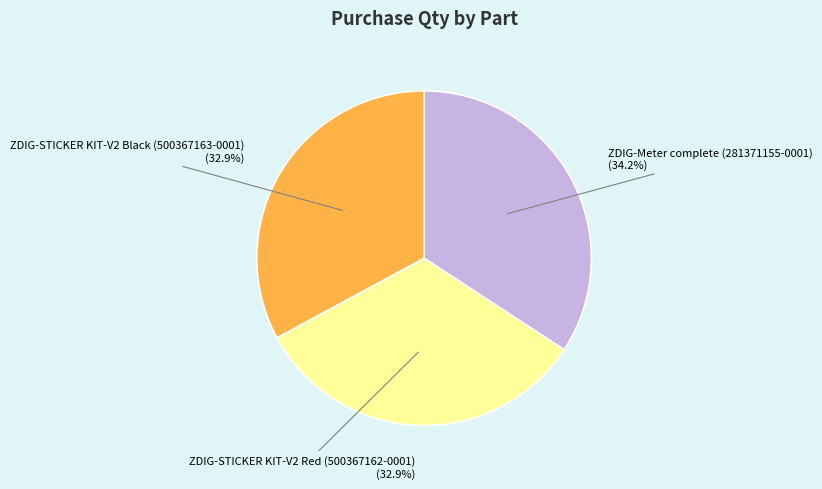

What percentage is the ZDIG-STICKER KIT-V2 Red (500367162-0001) slice, to the nearest percent?

33%